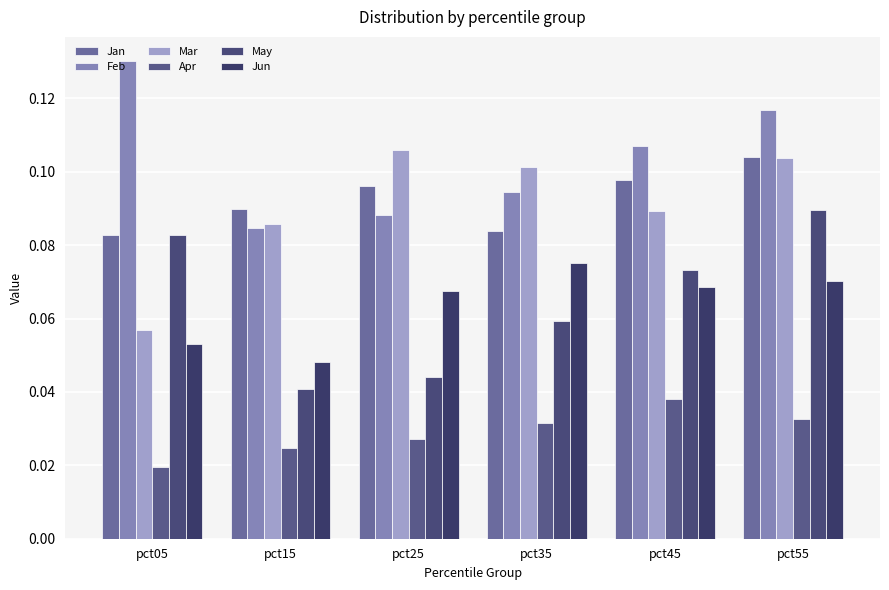

List the labels in order of May value, smallest first.

pct15, pct25, pct35, pct45, pct05, pct55